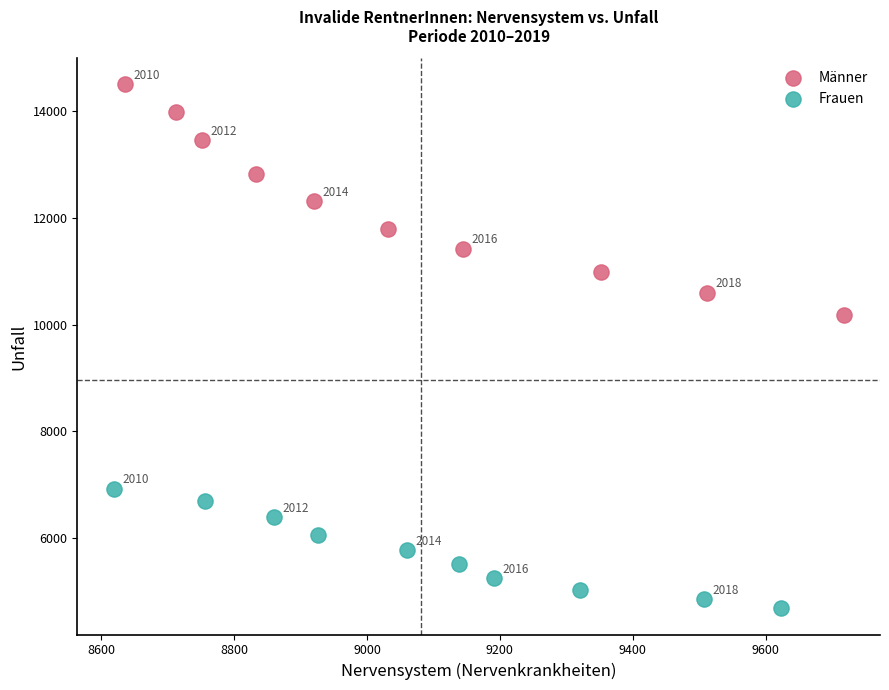

Which series reaches the minimum Y coordinate?

Frauen